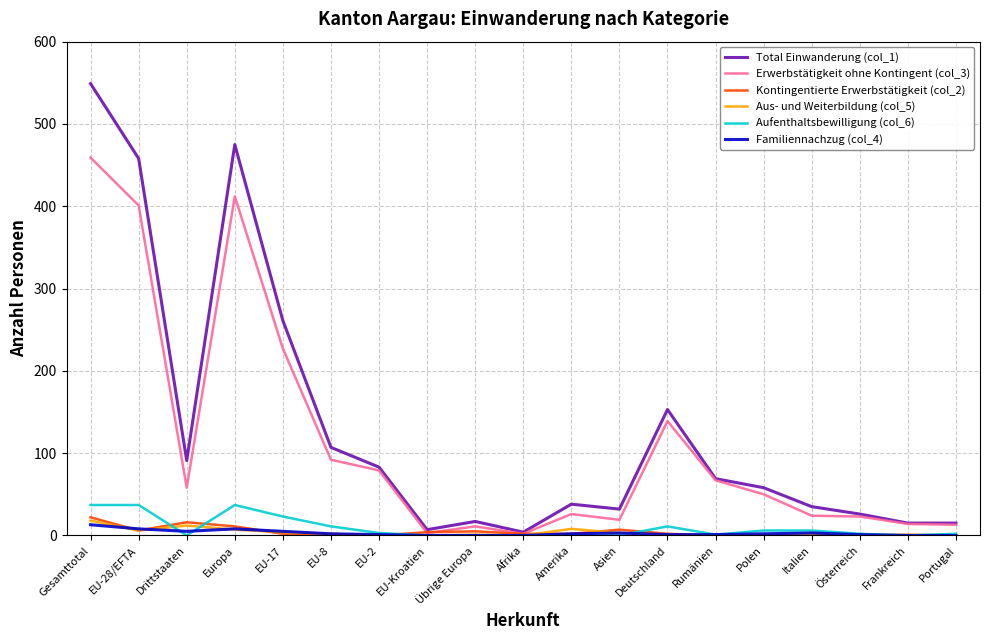

The Erwerbstätigkeit ohne Kontingent (col_3) series shows 13 at Portugal. True or false?

True